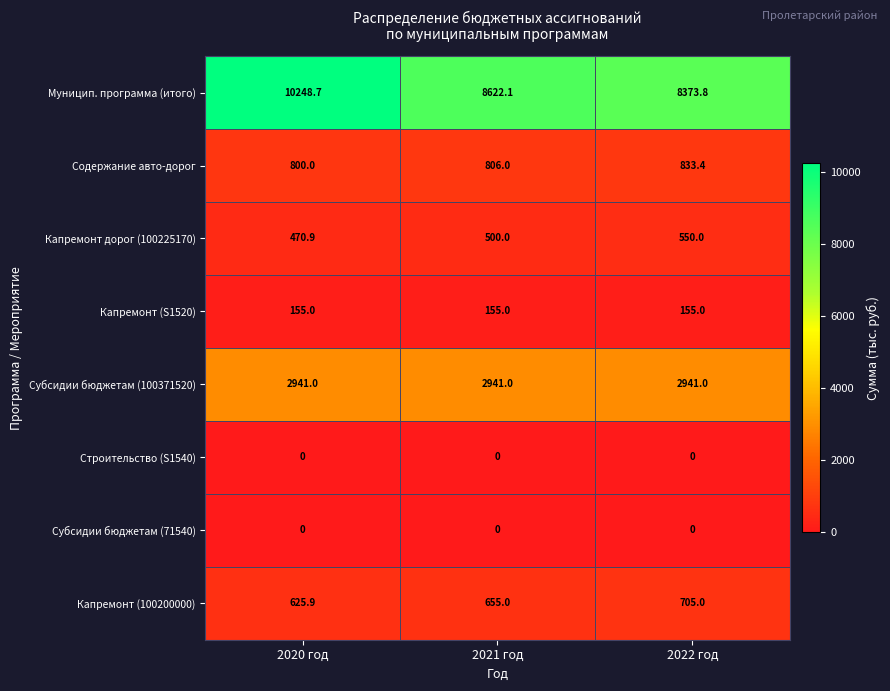

What is the spread (max minus min) of values at 2022 год?

8373.8